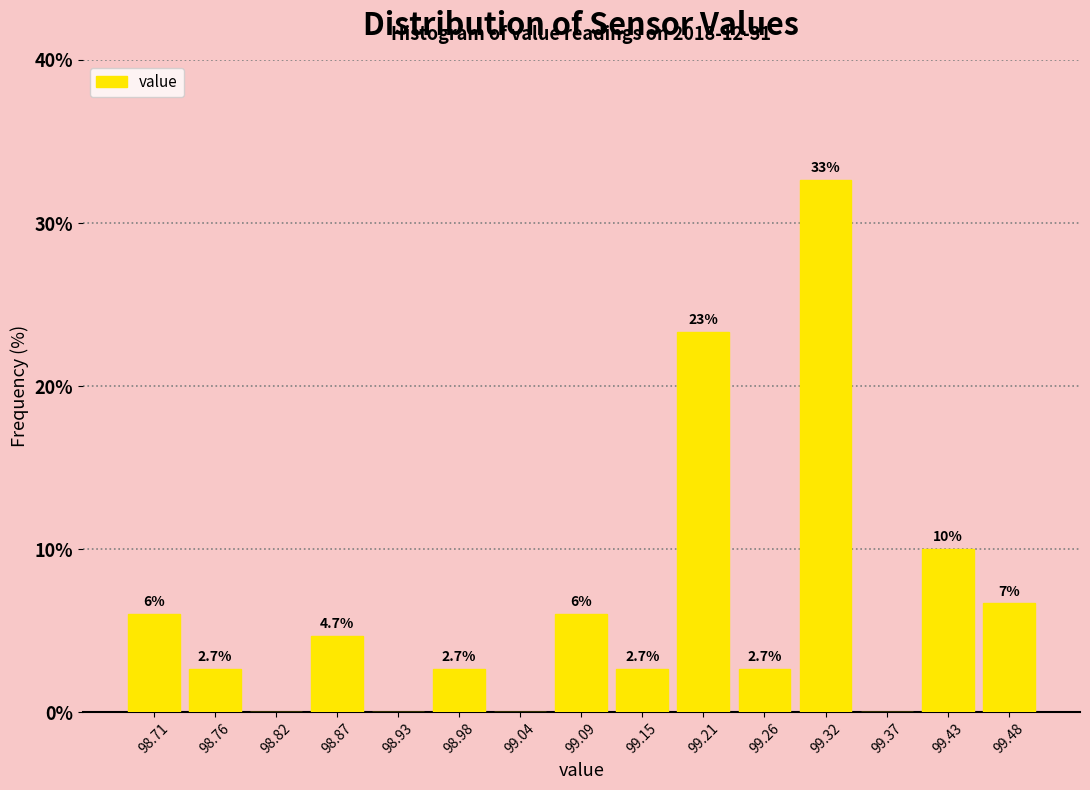

Which range on the x-axis has the tallest bar?

99.29 to 99.34